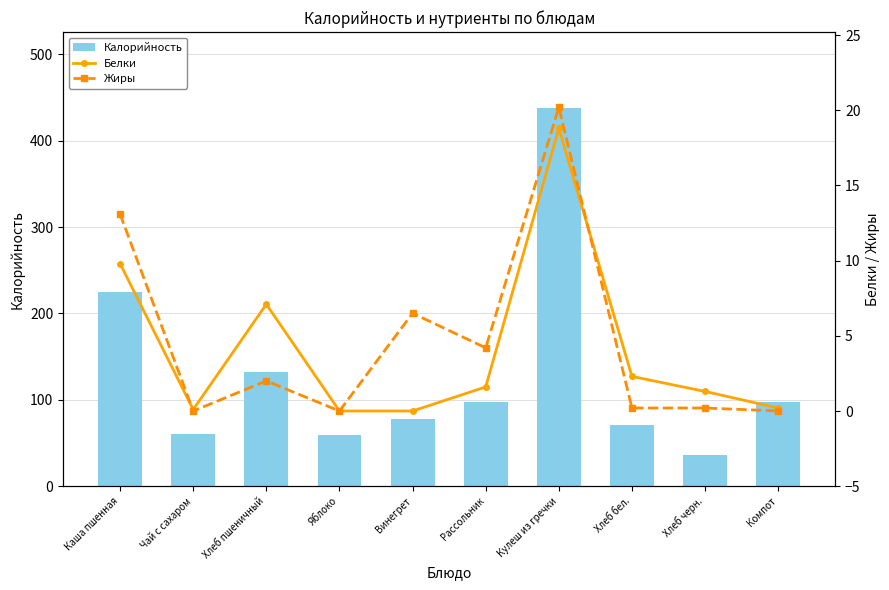

Which has a higher value, Каша пшенная or Кулеш из гречки?

Кулеш из гречки